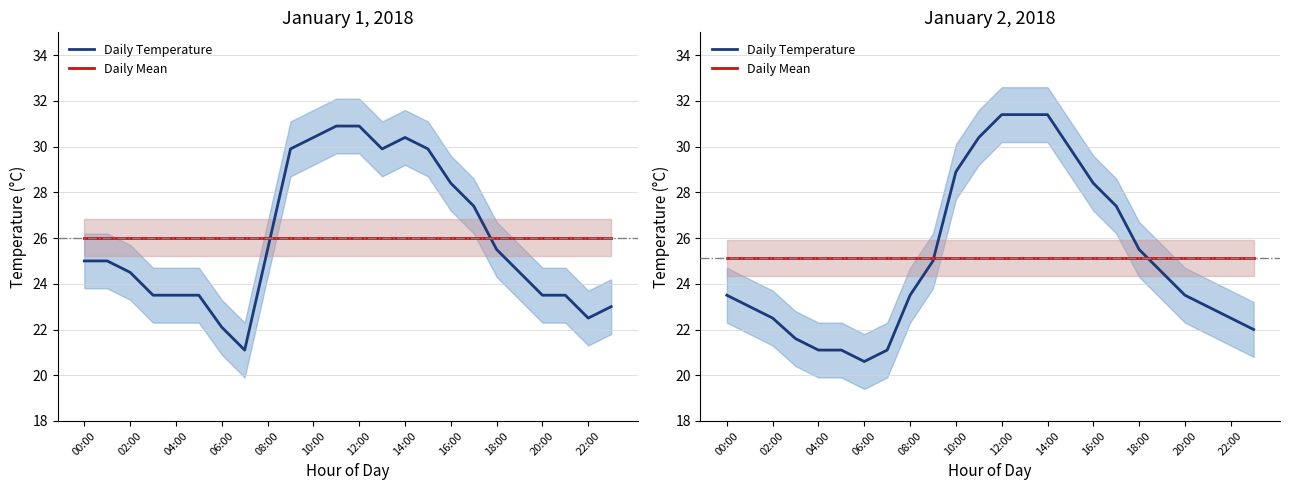

What is the sum of all Daily Temperature values?

603.2